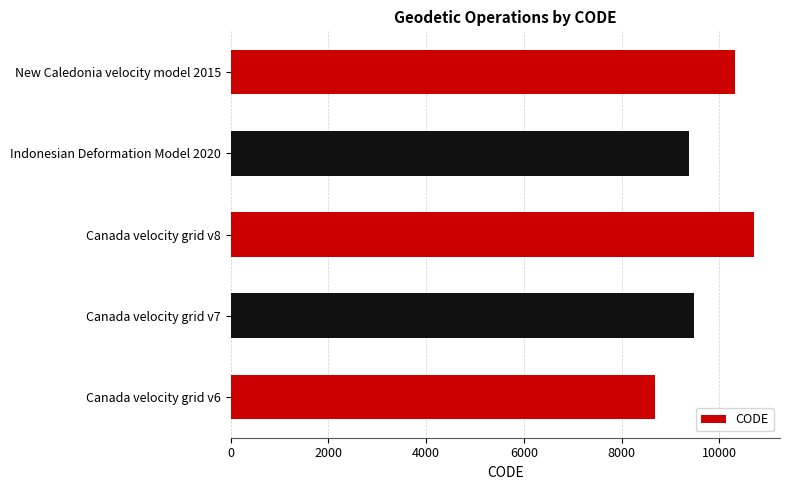

Reading bottom to top, what are all the values shown in this chart?

Canada velocity grid v6=8676	Canada velocity grid v7=9483	Canada velocity grid v8=10707	Indonesian Deformation Model 2020=9375	New Caledonia velocity model 2015=10323